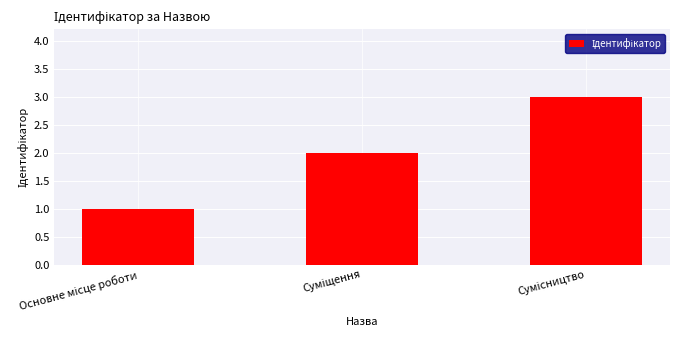

What is the maximum value shown in the chart?

3